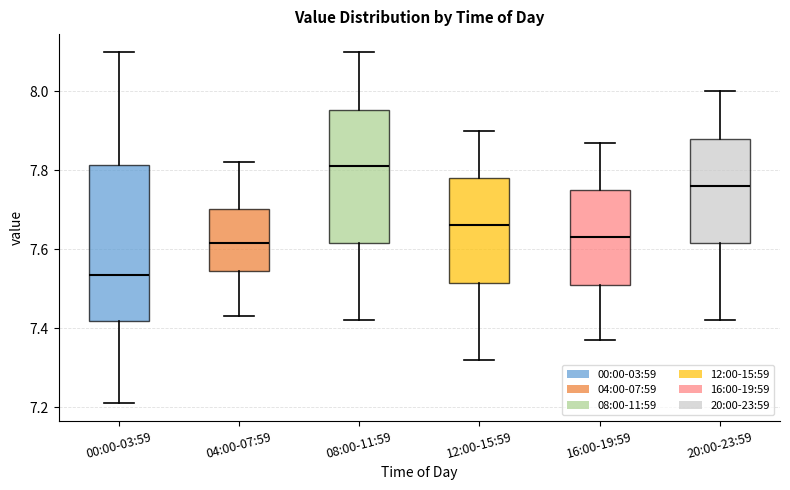

Reading left to right, read every box against the y-axis: the position of its median line, the range the box covers, and the ends of its whiskers. The values are not printed on the chart, so give them approximately, as read against the axis.

00:00-03:59: median 7.54, box 7.42 to 7.82, whiskers 7.22 to 8.10
04:00-07:59: median 7.62, box 7.54 to 7.70, whiskers 7.44 to 7.82
08:00-11:59: median 7.82, box 7.62 to 7.96, whiskers 7.42 to 8.10
12:00-15:59: median 7.66, box 7.52 to 7.78, whiskers 7.32 to 7.90
16:00-19:59: median 7.64, box 7.52 to 7.76, whiskers 7.38 to 7.88
20:00-23:59: median 7.76, box 7.62 to 7.88, whiskers 7.42 to 8.00